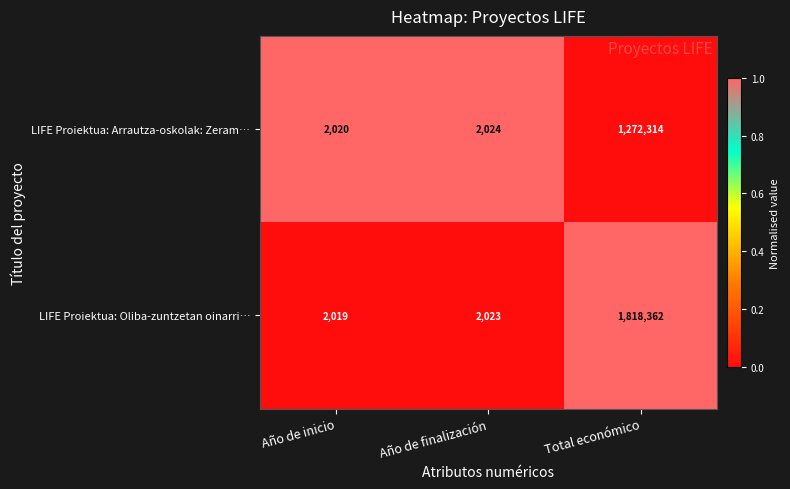

Reading left to right, list all the values displayed in this chart.

LIFE Proiektua: Arrautza-oskolak: Zeram…: 2020	2024	1272314
LIFE Proiektua: Oliba-zuntzetan oinarri…: 2019	2023	1818362